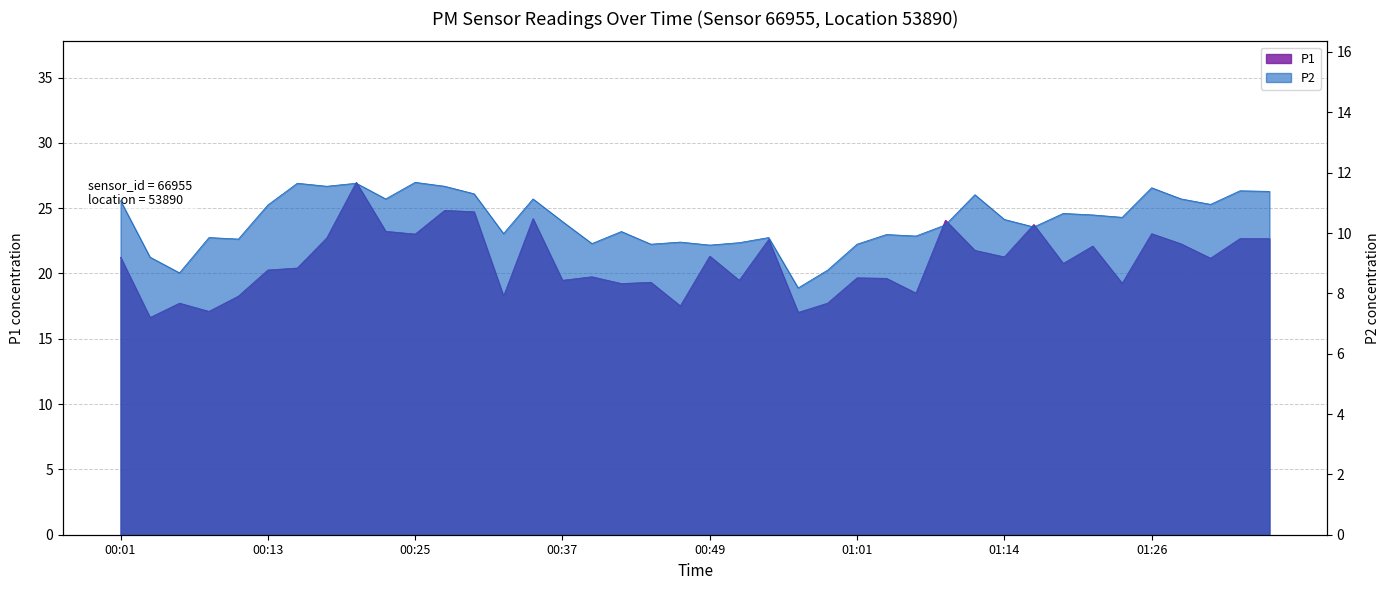

What are all the series names shown in the legend?

P1, P2